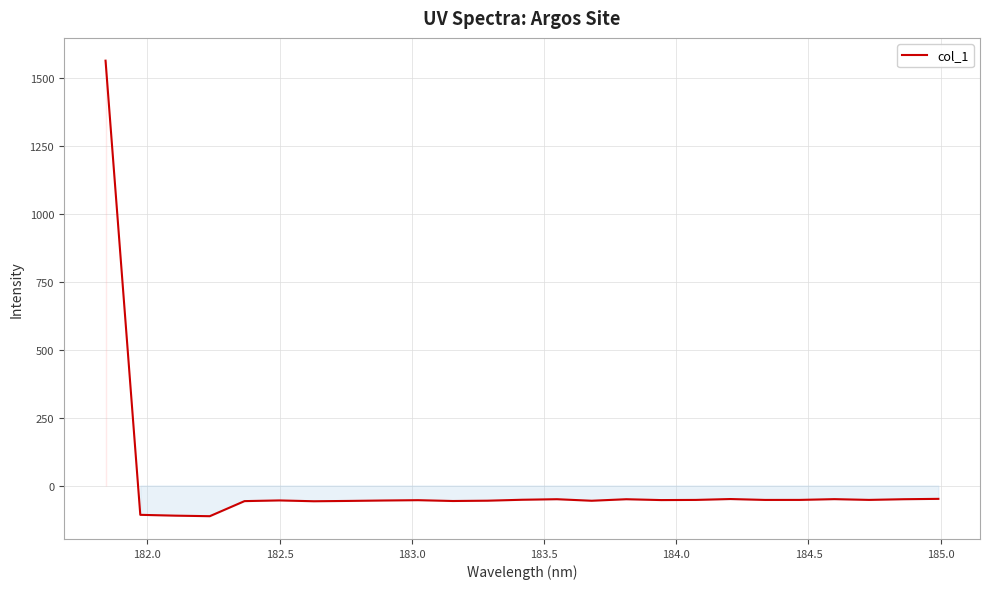

What is the difference between the maximum and minimum values?

1676.5